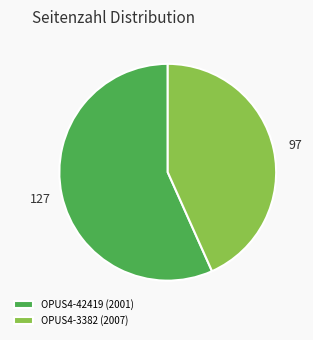

Which category accounts for the majority?

OPUS4-42419 (2001)